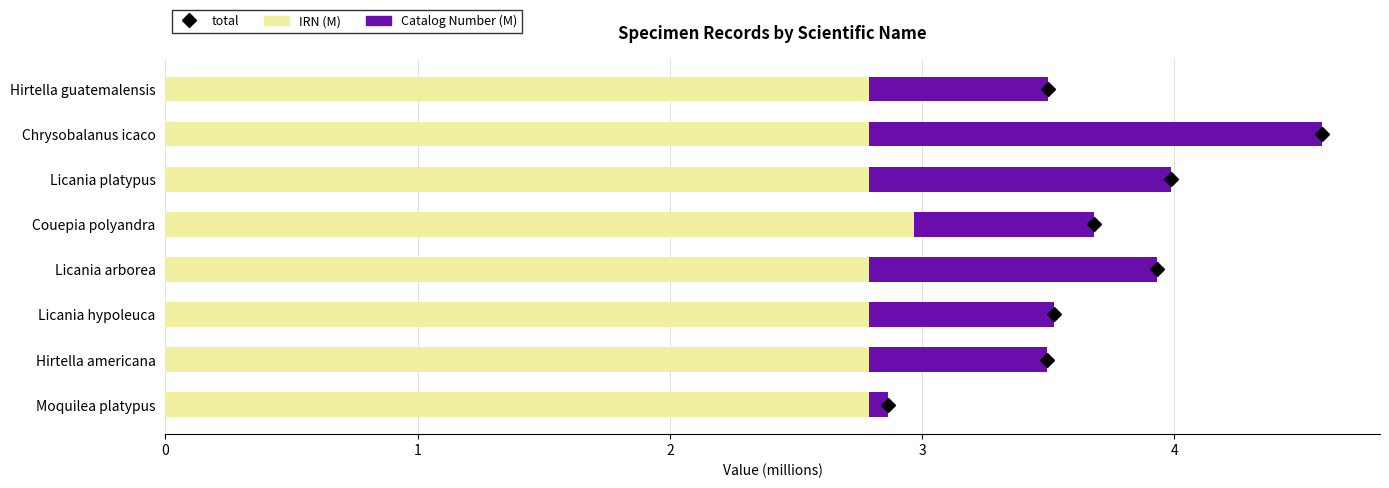

The IRN (M) series shows 1.6 at Licania platypus. True or false?

False